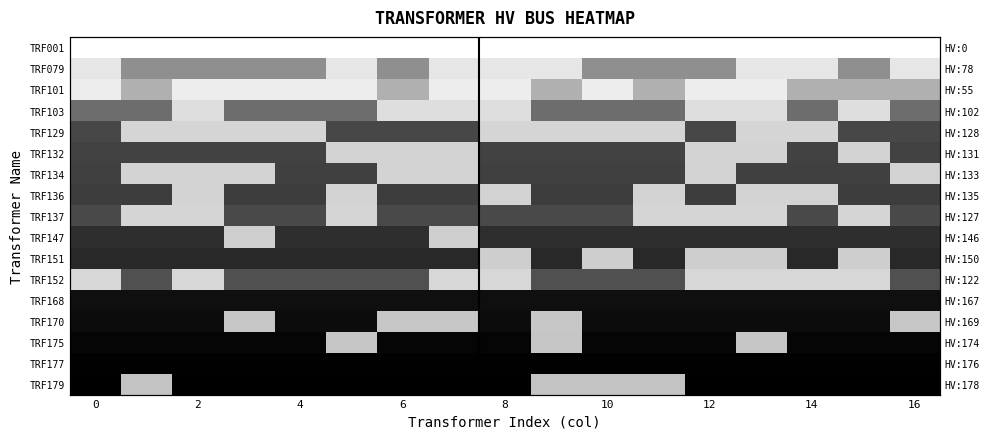

Count the number of data series in this chart.

17